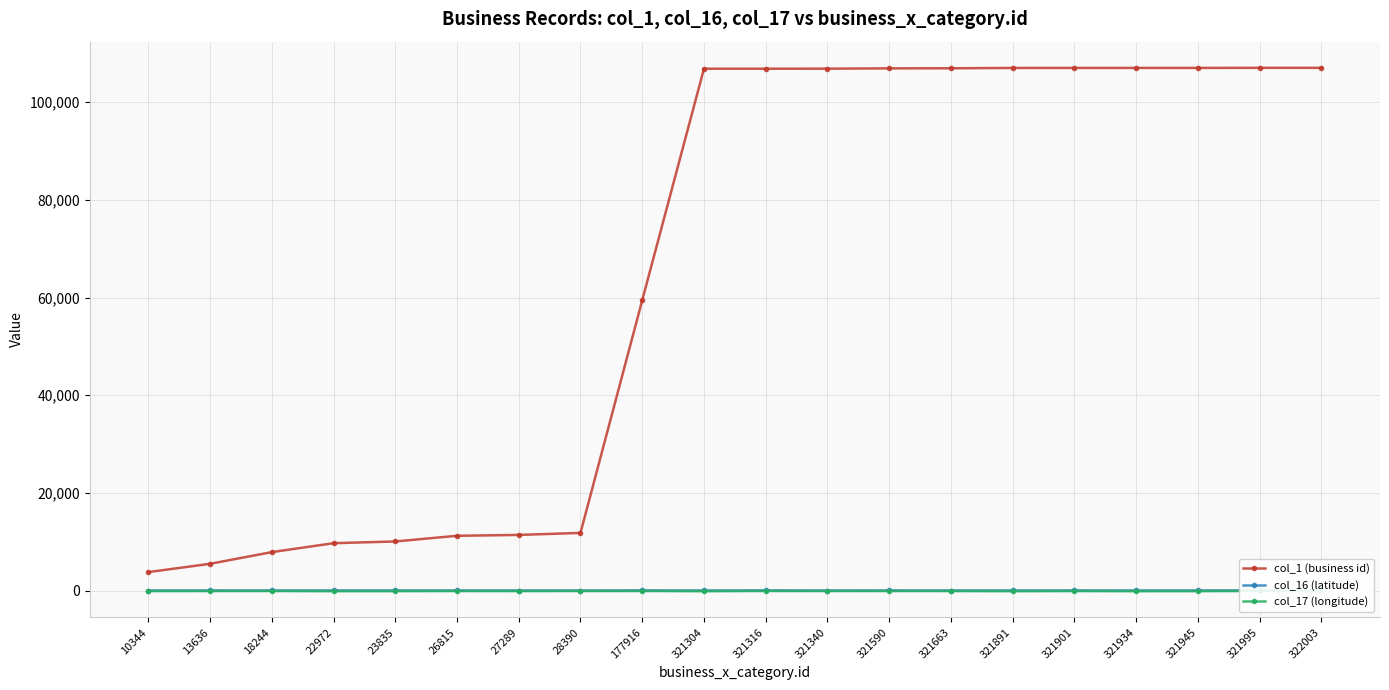

How many values in the col_16 (latitude) series are below 35?

10